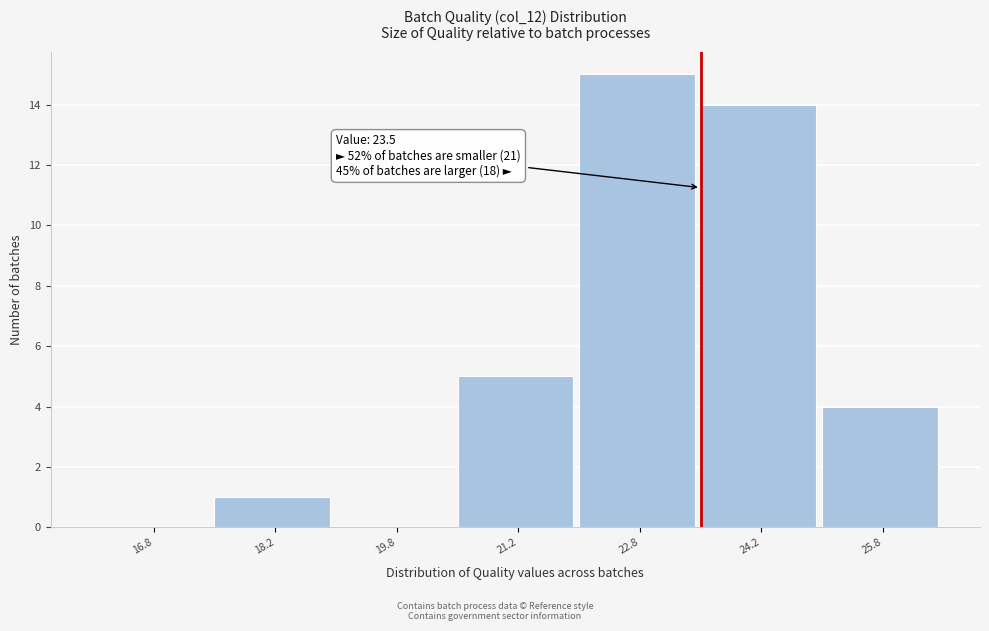

Which range on the x-axis has the tallest bar?

22.0 to 23.5